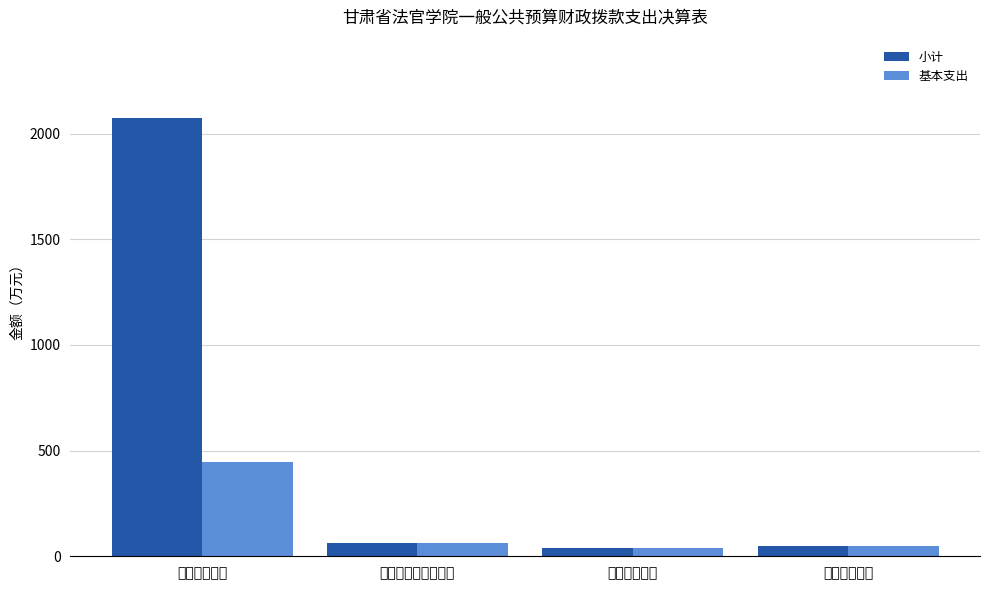

What are all the series names shown in the legend?

小计, 基本支出